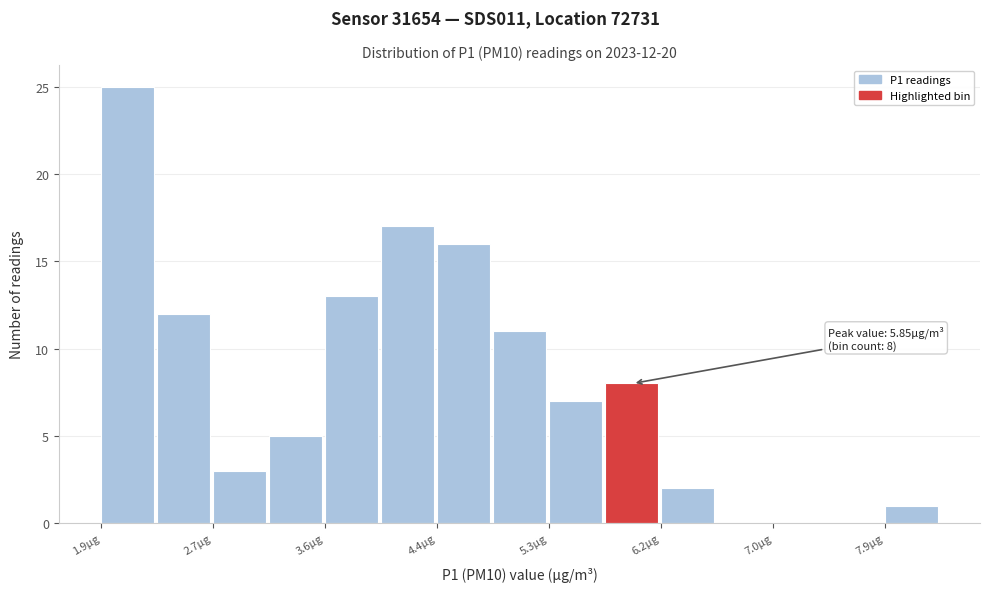

Which range on the x-axis has the tallest bar?

1.85 to 2.28